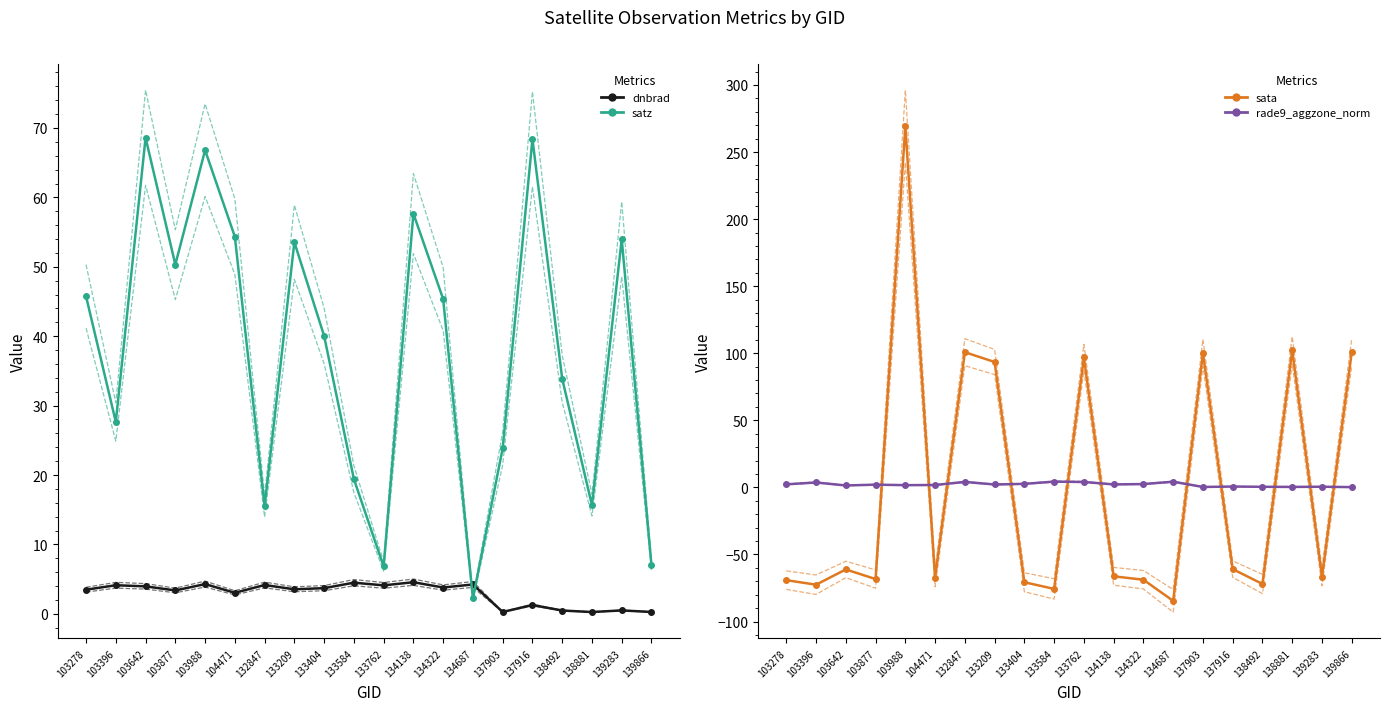

How many lines are shown in the chart?

4